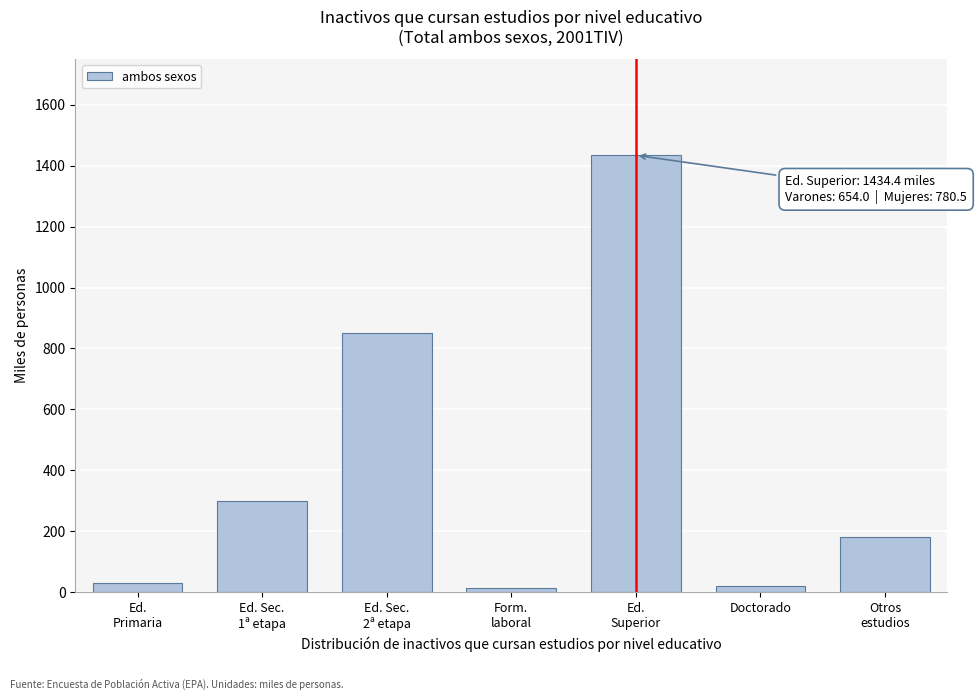

What is the maximum value shown in the chart?

1434.4